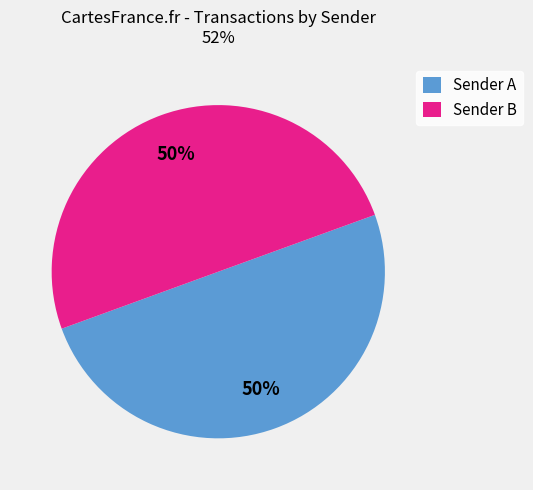

Count the number of slices in the pie.

2